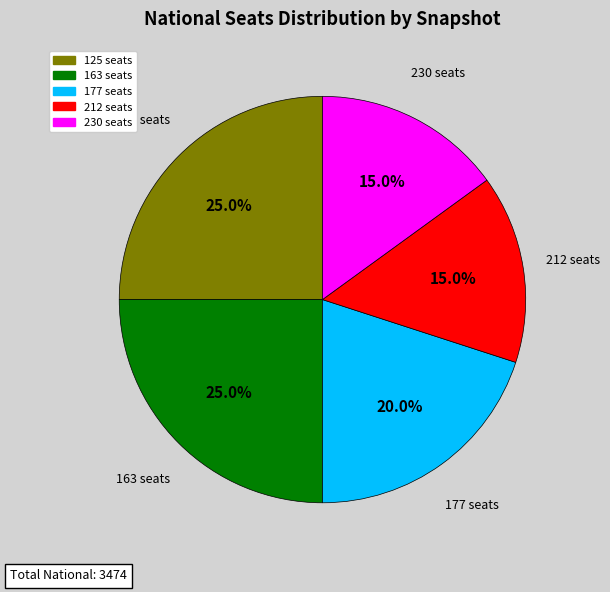

Is there any slice that represents more than half of the pie?

No